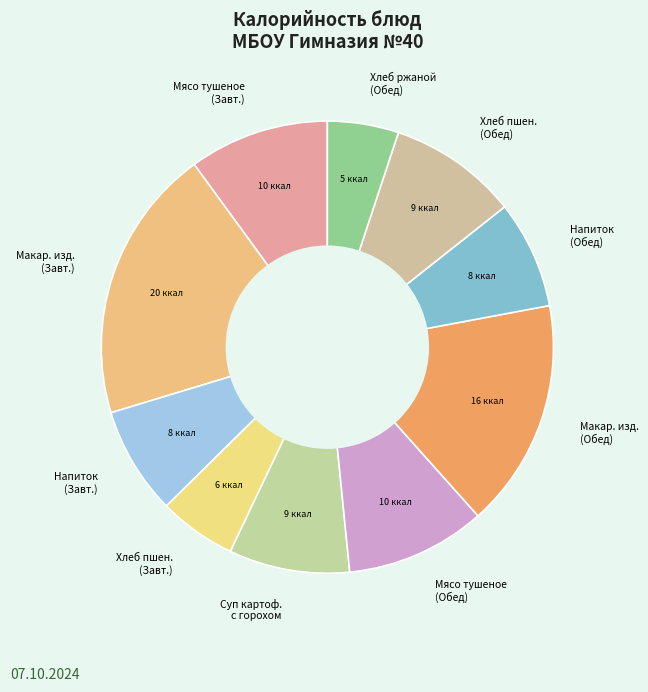

Do Мясо тушеное (Обед) and Хлеб пшен. (Обед) together represent more than half of the pie?

No